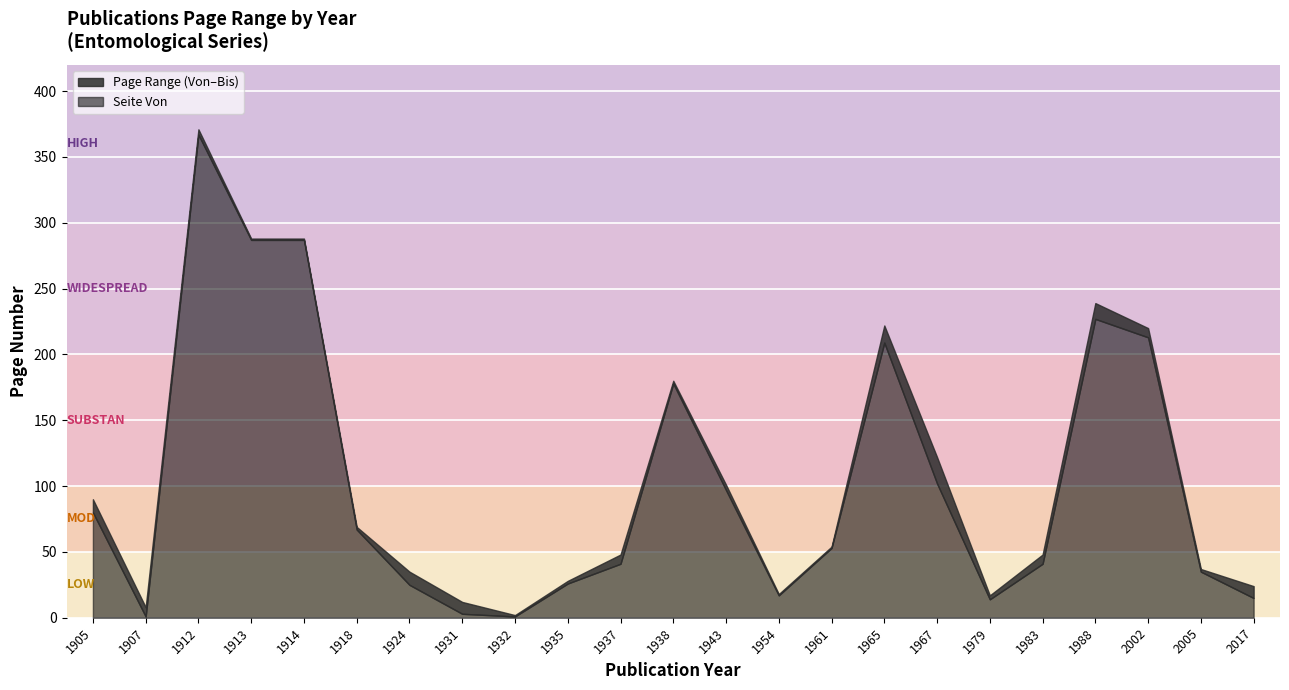

What is the highest value of the Seite Von series?

367